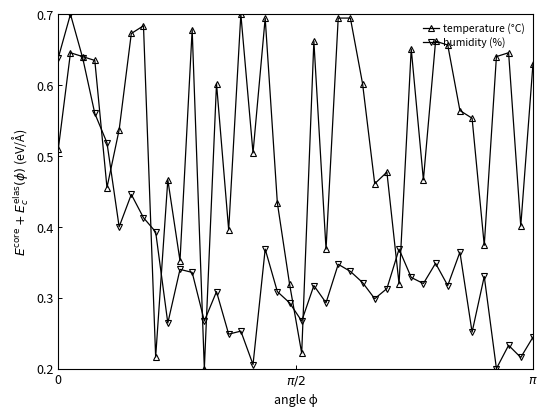

How many humidity (%) values are between 0 and 1?

40